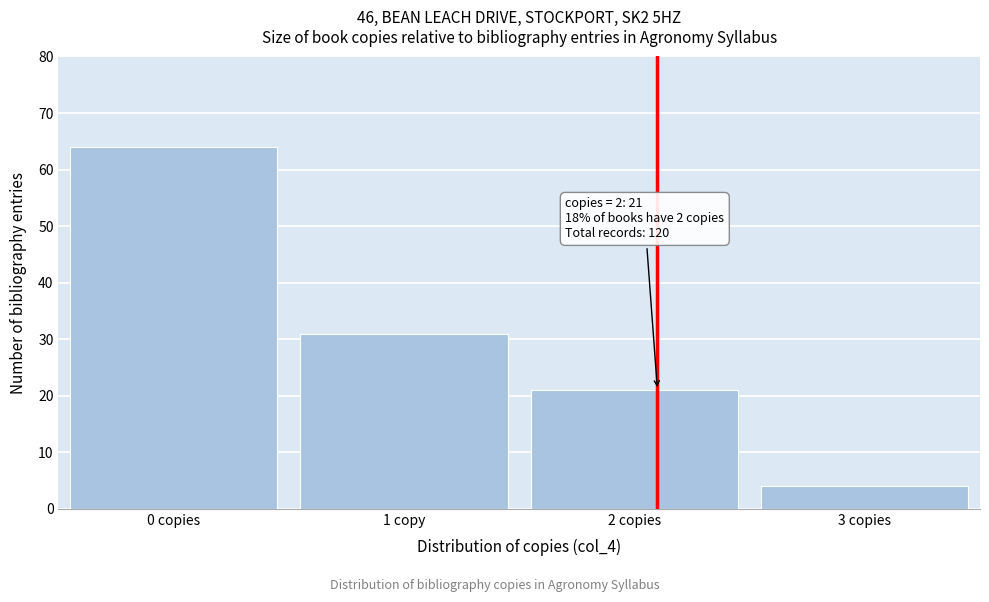

Reading left to right, list all the values displayed in this chart.

64	31	21	4